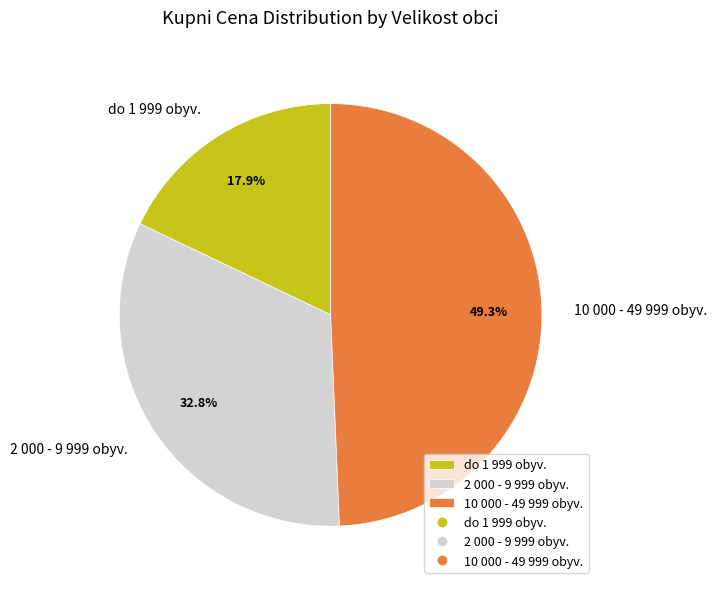

What is the largest slice in the pie chart?

10 000 - 49 999 obyv.